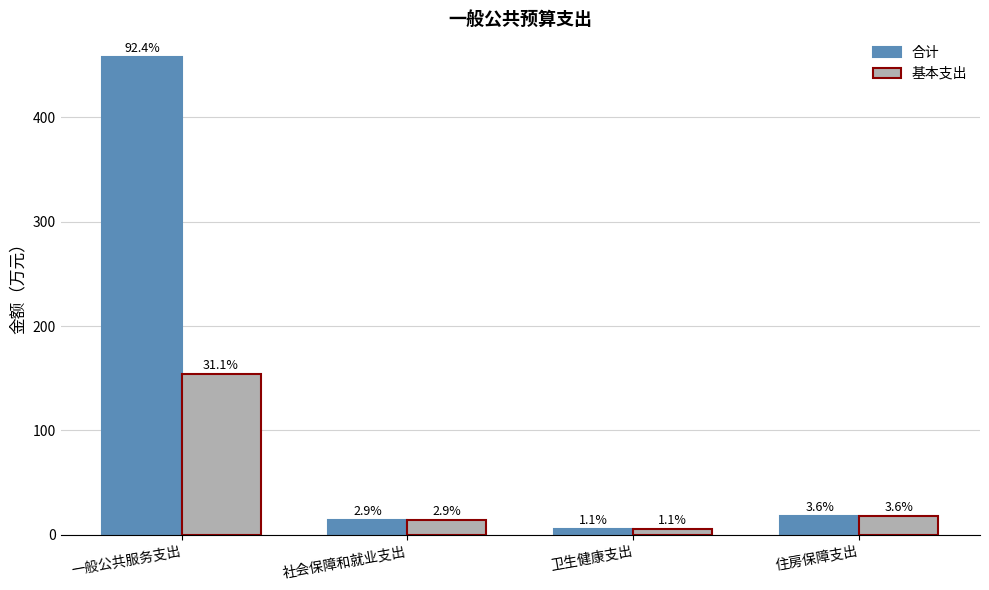

What are all the series names shown in the legend?

合计, 基本支出